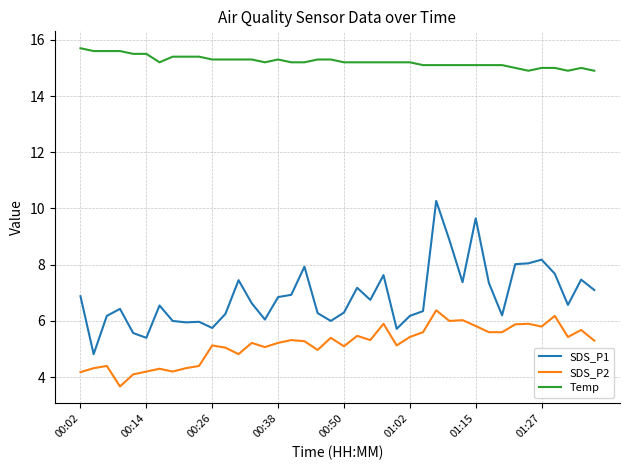

Rank the series by their maximum value, from lowest to highest.

SDS_P2, SDS_P1, Temp